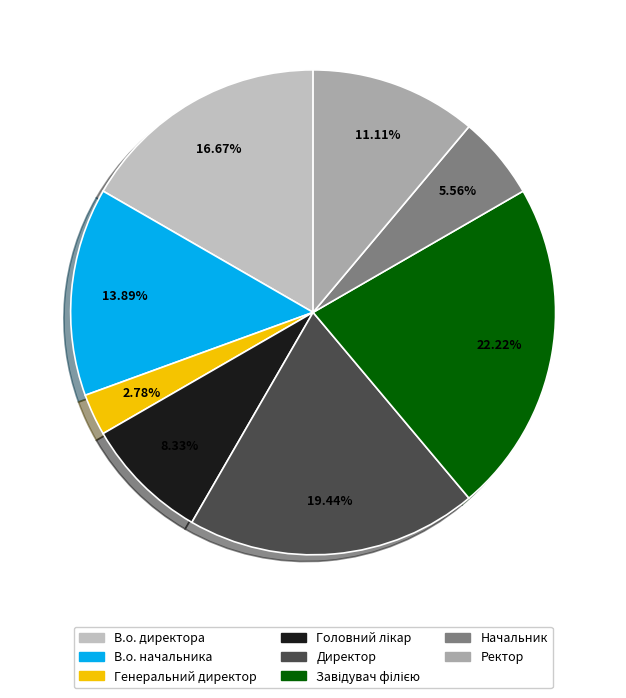

How many segments does this pie chart have?

8